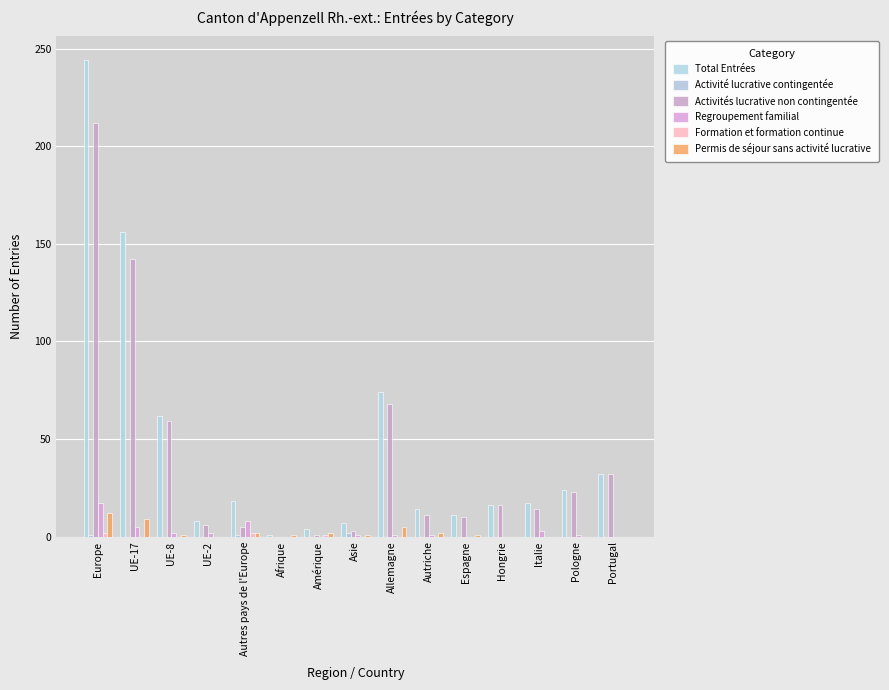

Reading left to right, extract all data points from this chart.

Total Entrées: 244	156	62	8	18	1	4	7	74	14	11	16	17	24	32
Activité lucrative contingentée: 1	0	0	0	1	0	0	2	0	0	0	0	0	0	0
Activités lucrative non contingentée: 212	142	59	6	5	0	1	3	68	11	10	16	14	23	32
Regroupement familial: 17	5	2	2	8	0	0	1	1	1	0	0	3	1	0
Formation et formation continue: 2	0	0	0	2	0	1	0	0	0	0	0	0	0	0
Permis de séjour sans activité lucrative: 12	9	1	0	2	1	2	1	5	2	1	0	0	0	0